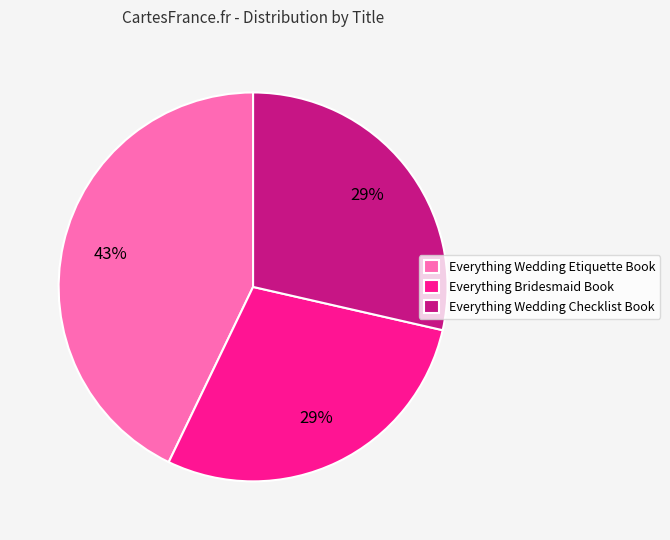

Is it true that Everything Wedding Checklist Book is 29% of the pie?

True